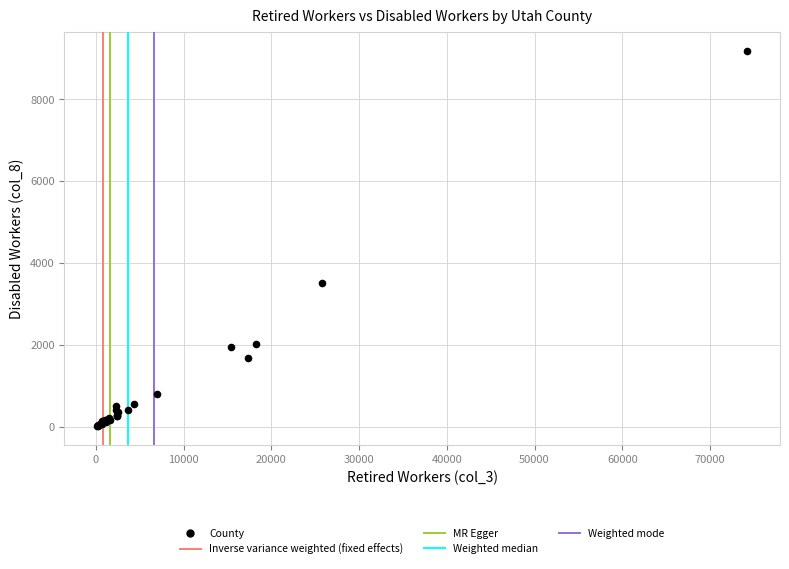

What Y value in the scatter plot is closest to 4601?

3508